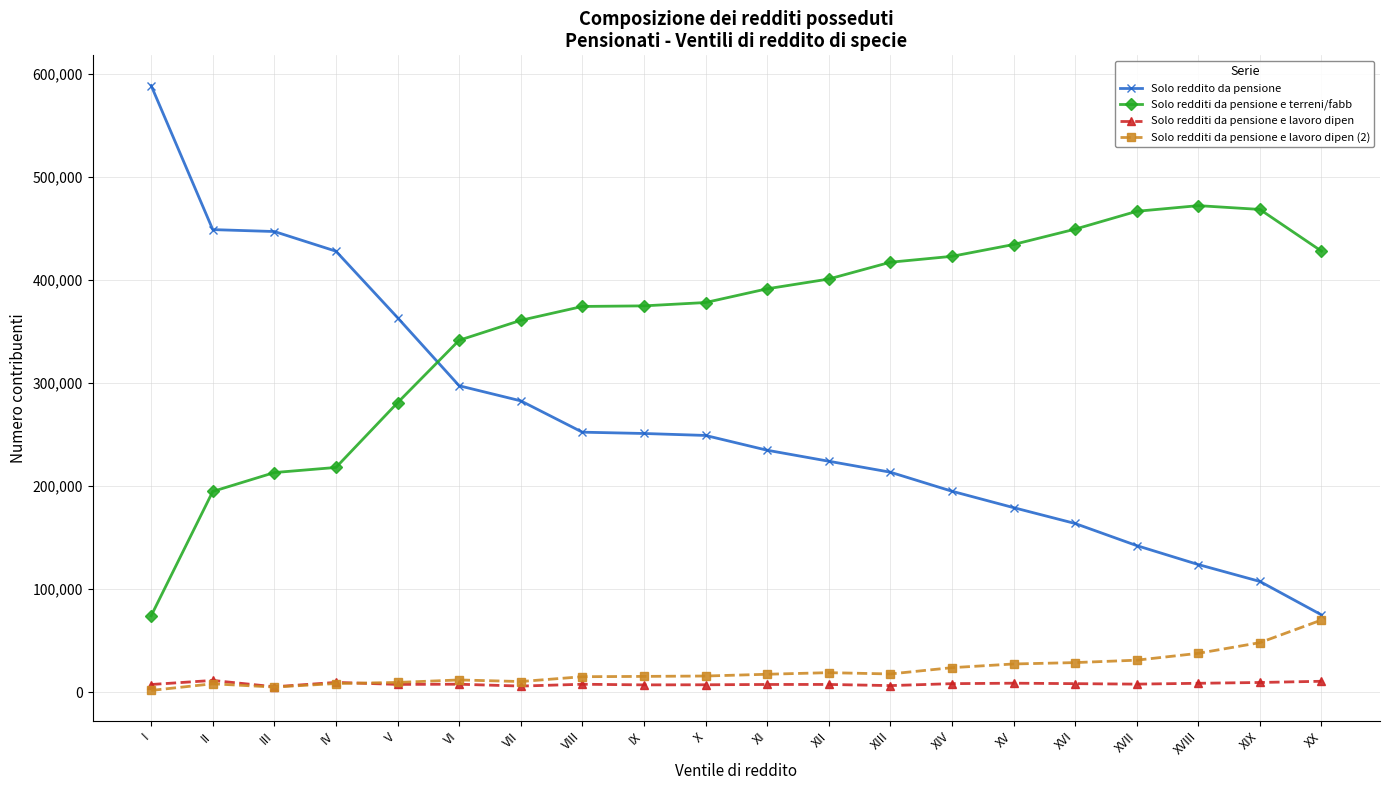

List the series in order of their peak value, highest first.

Solo reddito da pensione, Solo redditi da pensione e terreni/fabb, Solo redditi da pensione e lavoro dipen (2), Solo redditi da pensione e lavoro dipen